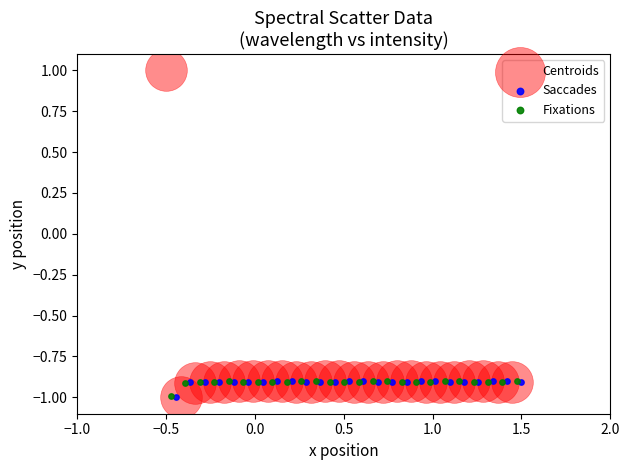

Which series has the largest Y range (max minus min)?

Centroids